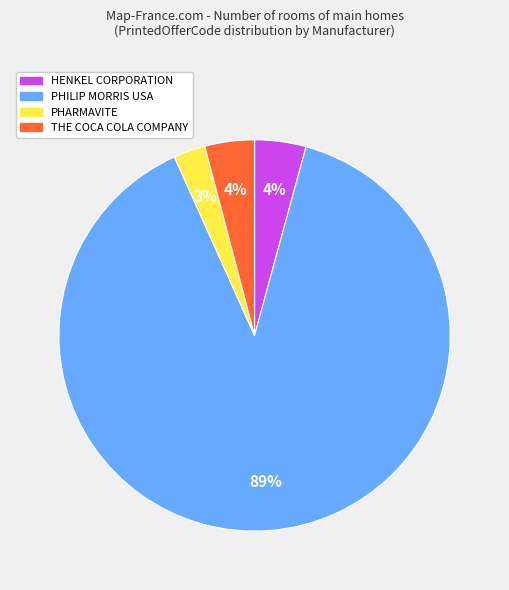

Is there a majority slice in this chart?

Yes